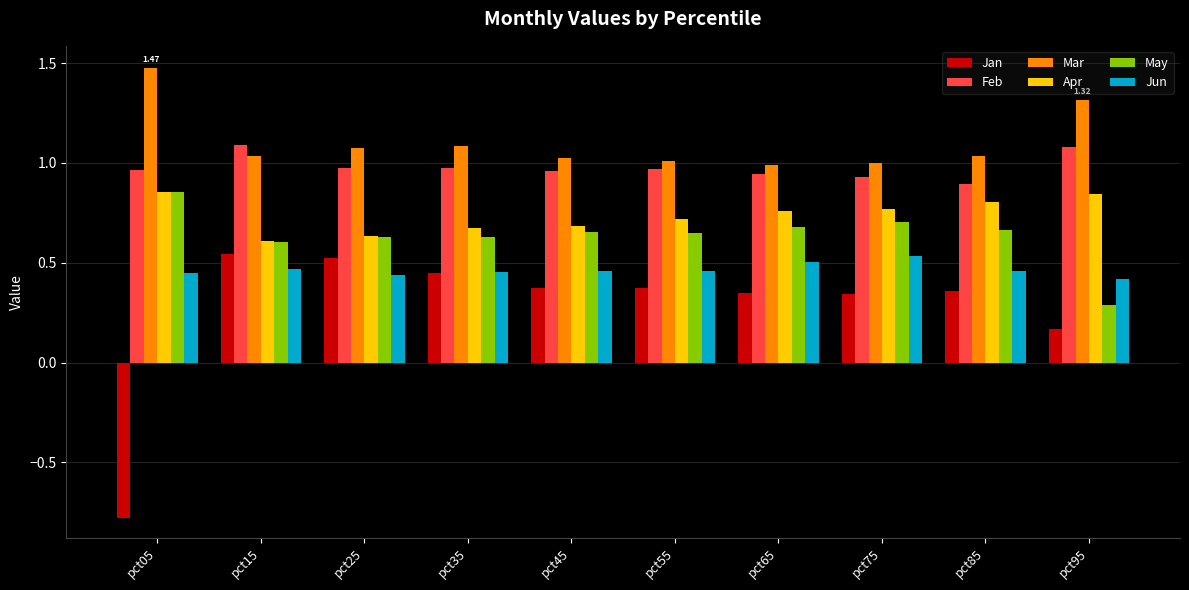

Which series has the largest range (max minus min)?

Jan